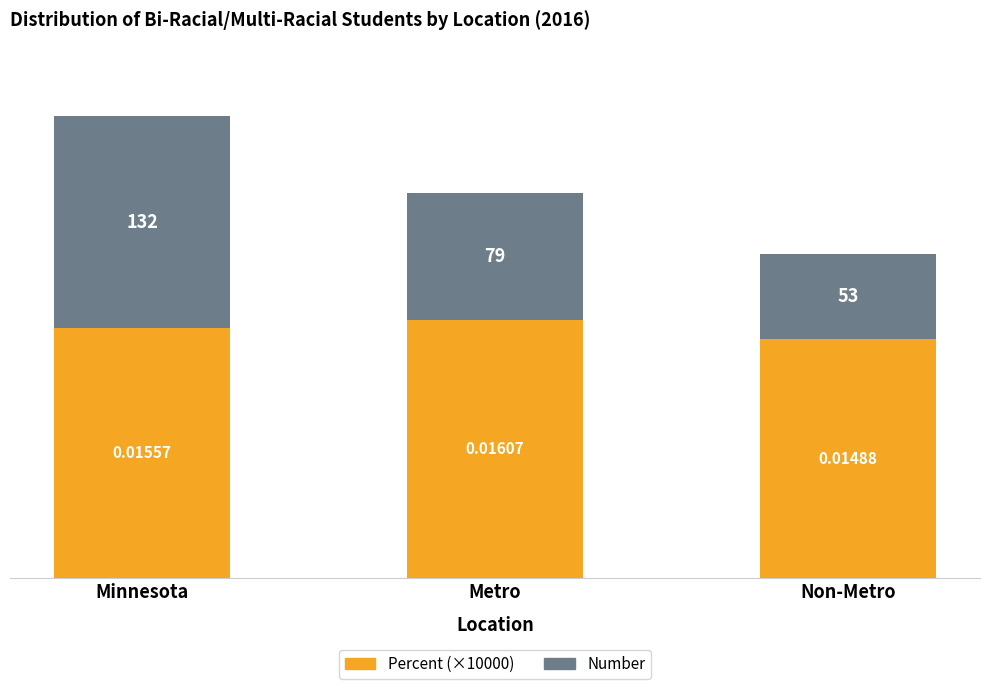

What is the approximate value of Percent (×10000) at Metro?

160.7